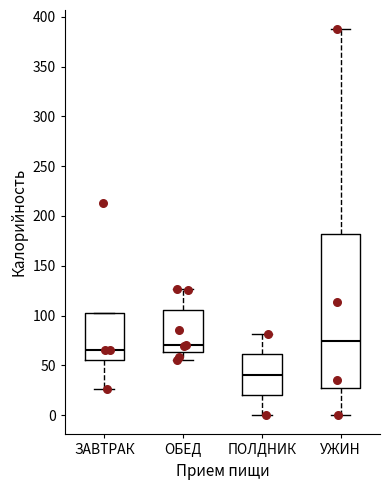

Reading left to right, transcribe this box plot: for each box, give where its median line is, the range the box spans, and where its two whiskers end, as read against the y-axis. The values are not printed on the chart, so give them approximately, as read against the axis.

ЗАВТРАК: median 65, box 55 to 100, whiskers 25 to 100
ОБЕД: median 70, box 65 to 105, whiskers 55 to 125
ПОЛДНИК: median 40, box 20 to 60, whiskers 0 to 80
УЖИН: median 75, box 25 to 180, whiskers 0 to 385